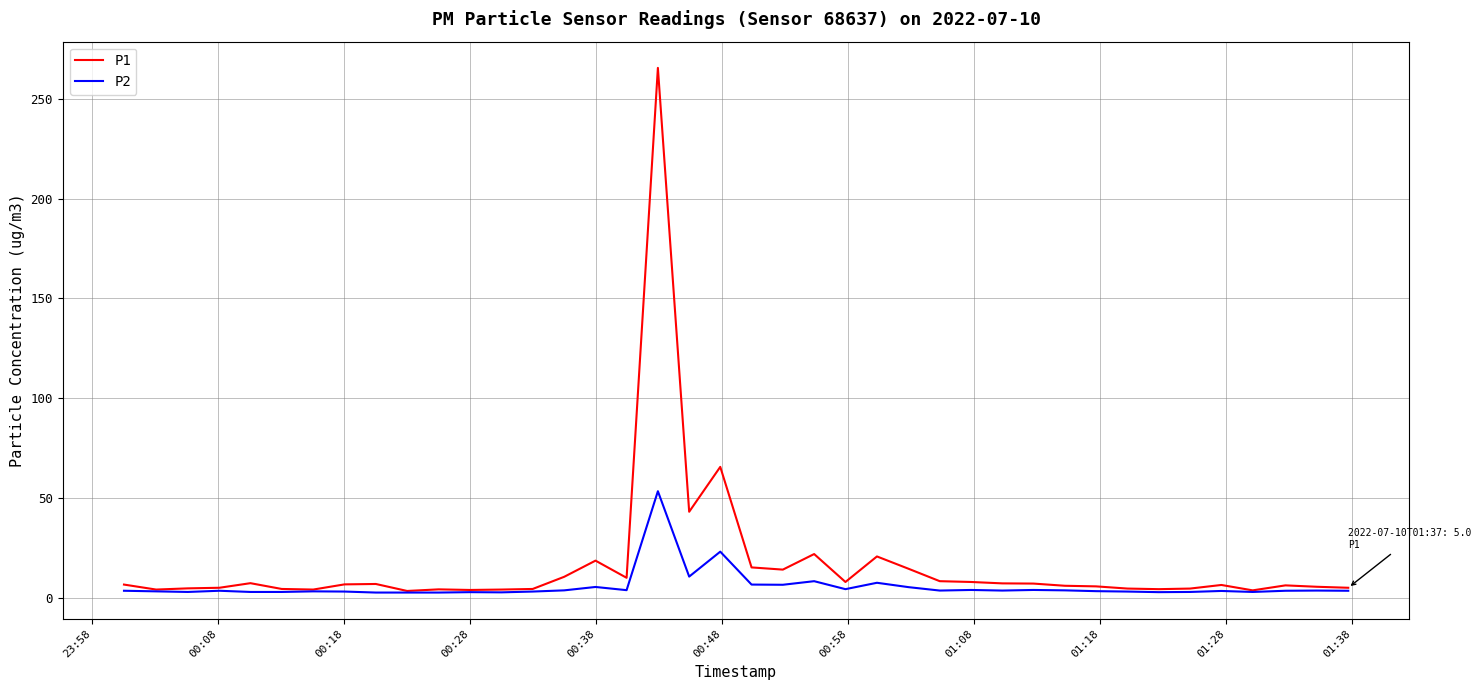

Rank the series by their maximum value, from lowest to highest.

P2, P1